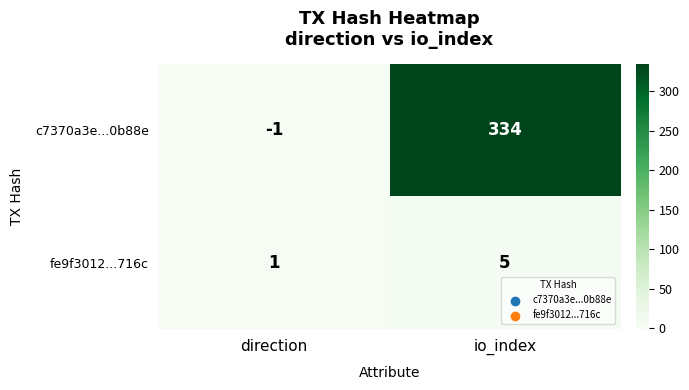

How many series are shown in this chart?

2